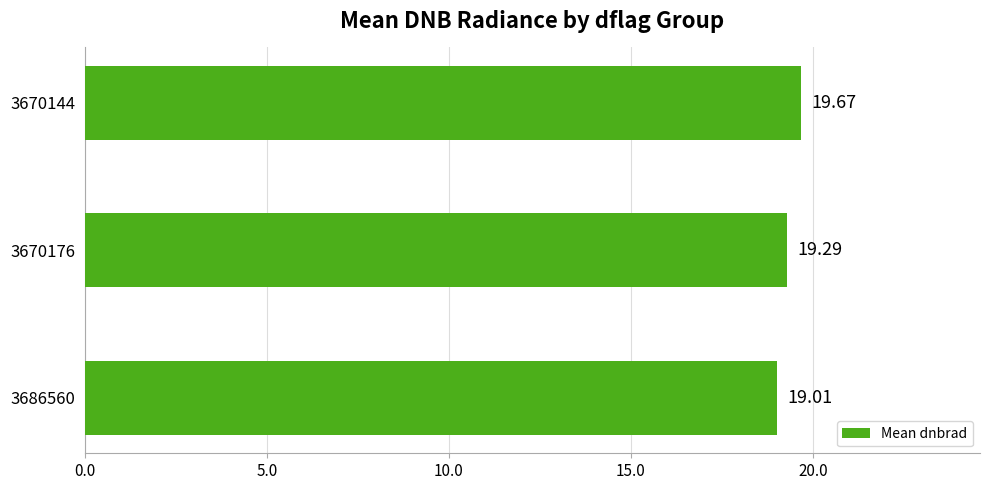

Which has a higher value, 3670176 or 3670144?

3670144